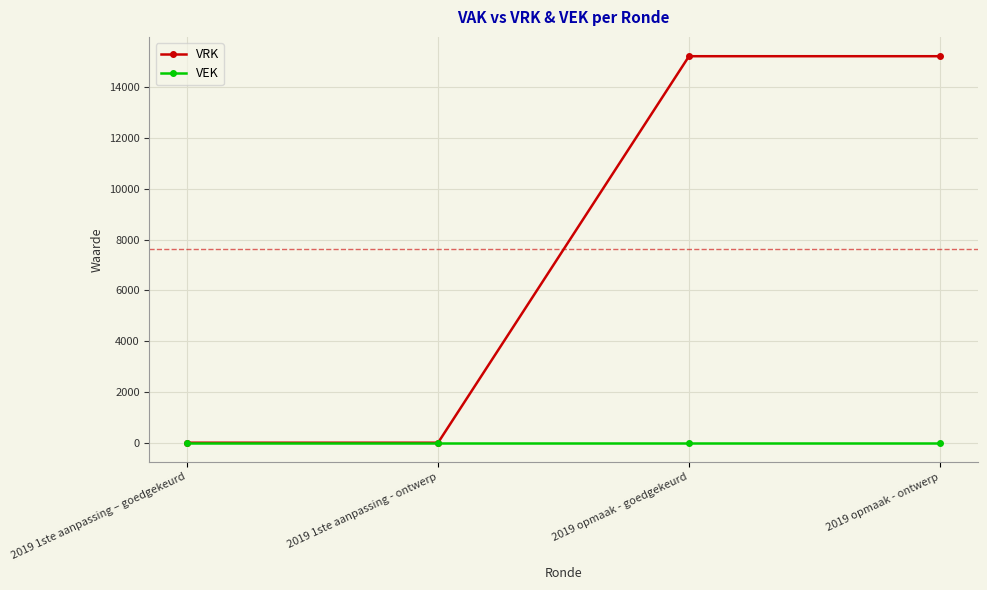

Rank the series by their maximum value, from lowest to highest.

VEK, VRK